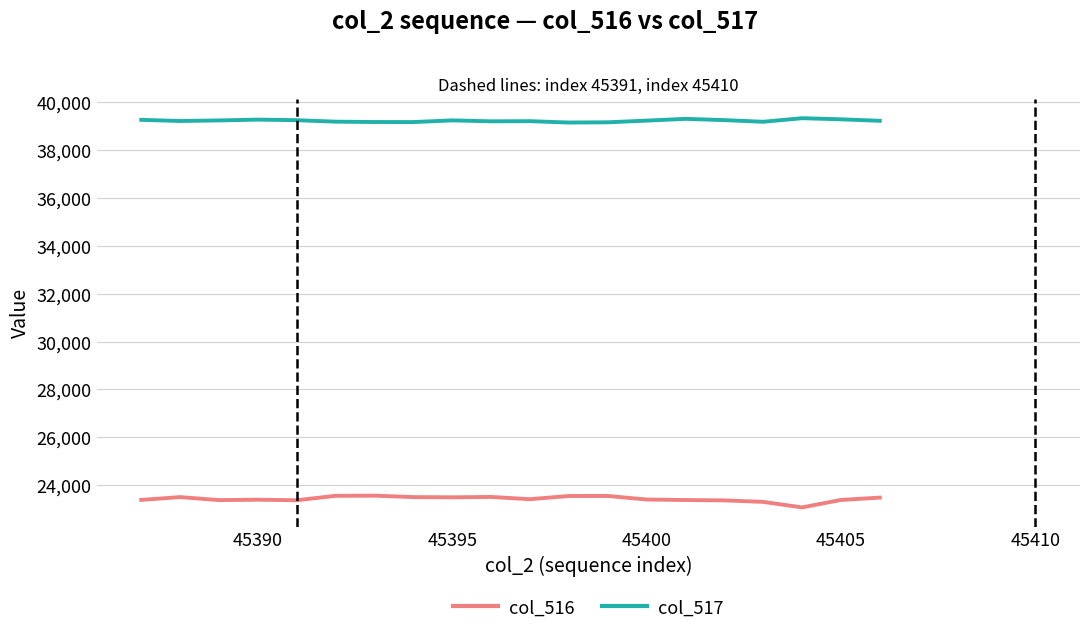

True or false: col_517 and col_516 cross at least once.

False